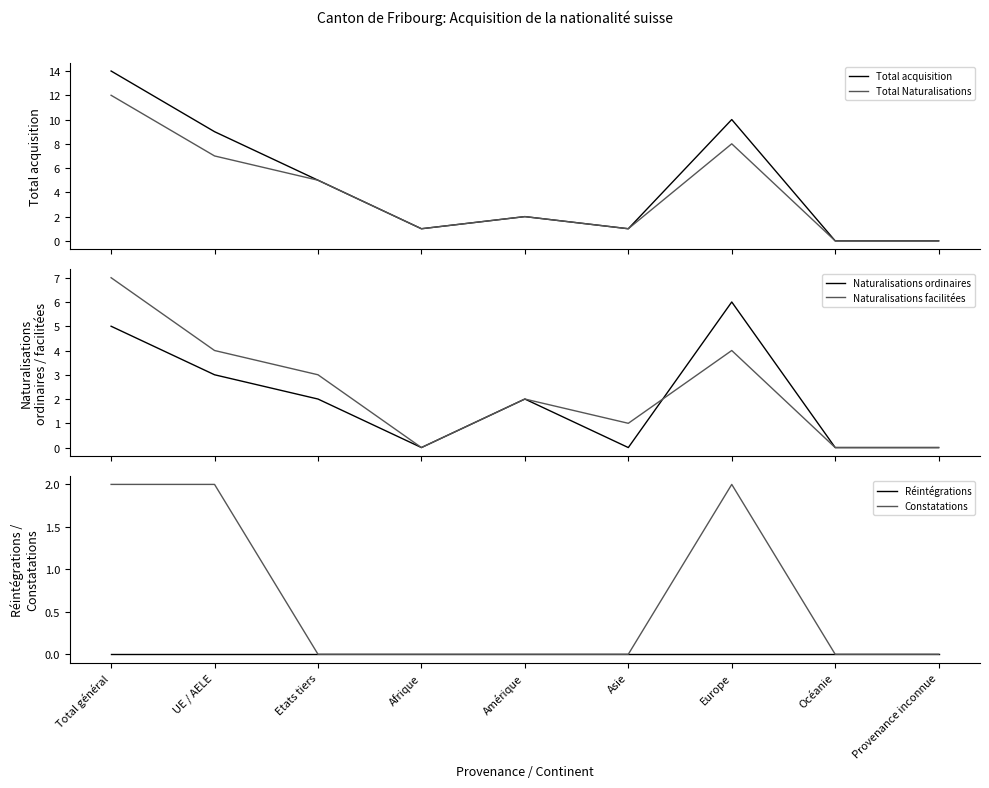

The Total Naturalisations series shows 7 at Etats tiers. True or false?

False